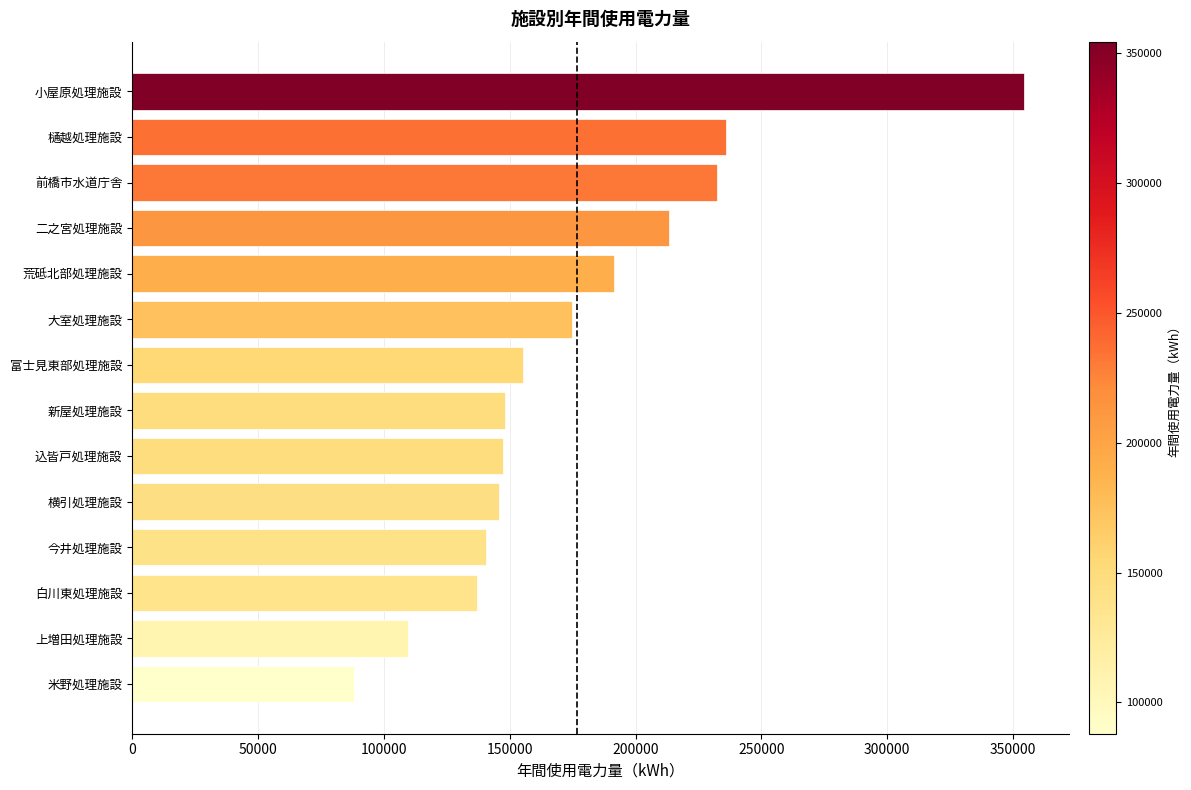

At which label is the value closest to 221189?

二之宮処理施設